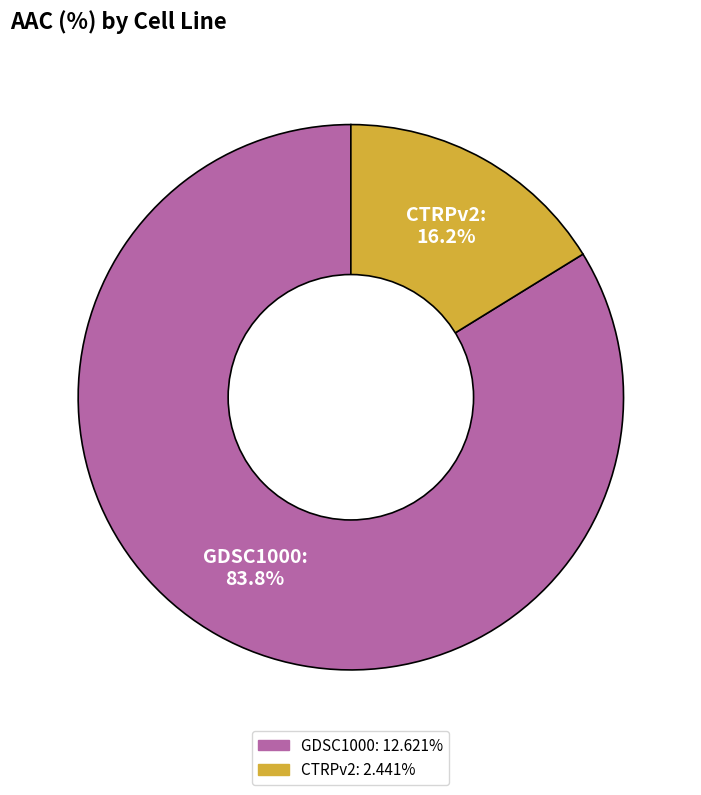

Is it true that CTRPv2 is 16% of the pie?

True